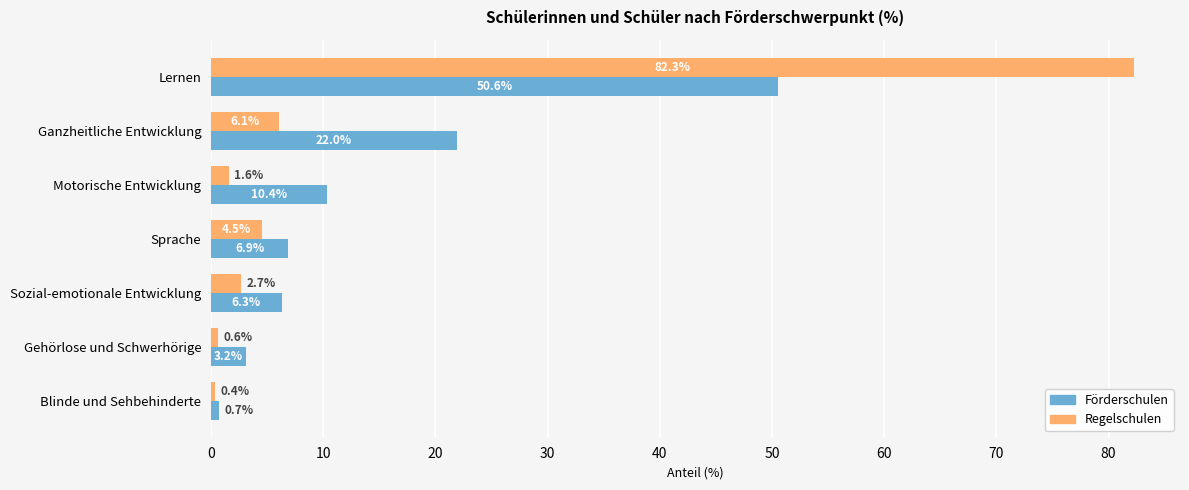

Rank the series by their maximum value, from highest to lowest.

Regelschulen, Förderschulen